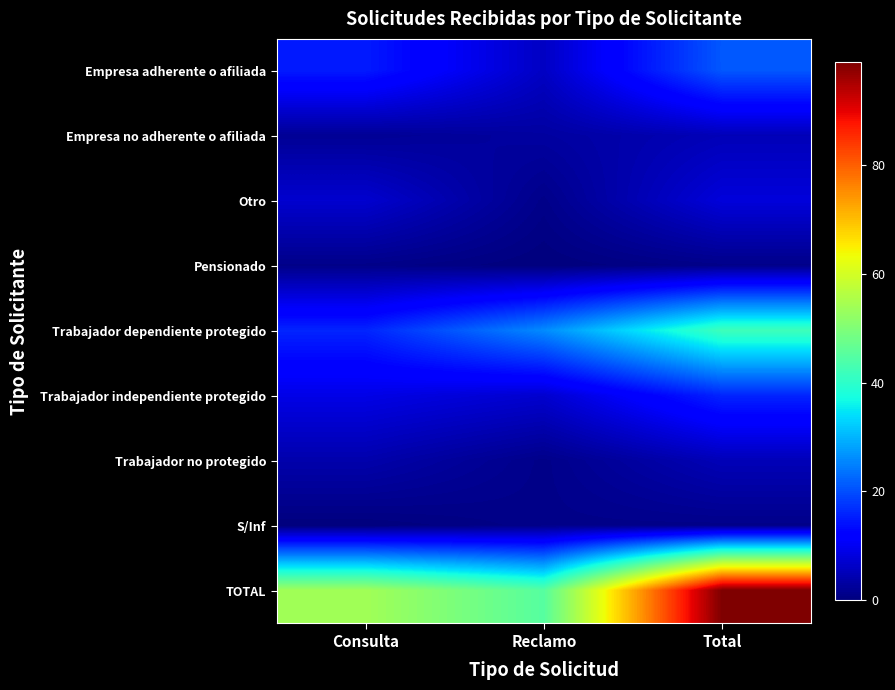

What is the difference between the highest and lowest values at Reclamo?

45